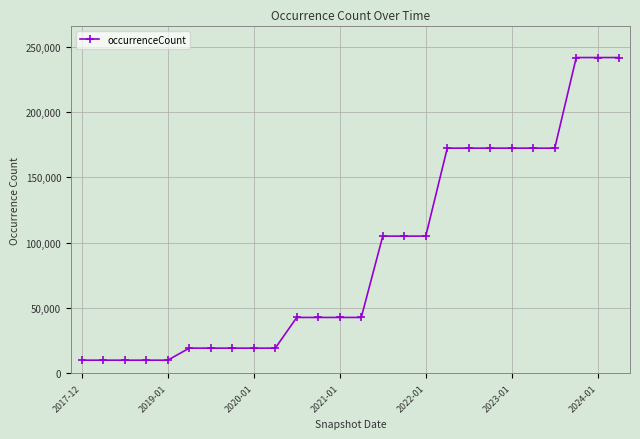

What is the value of the 7th point from the left?

19394